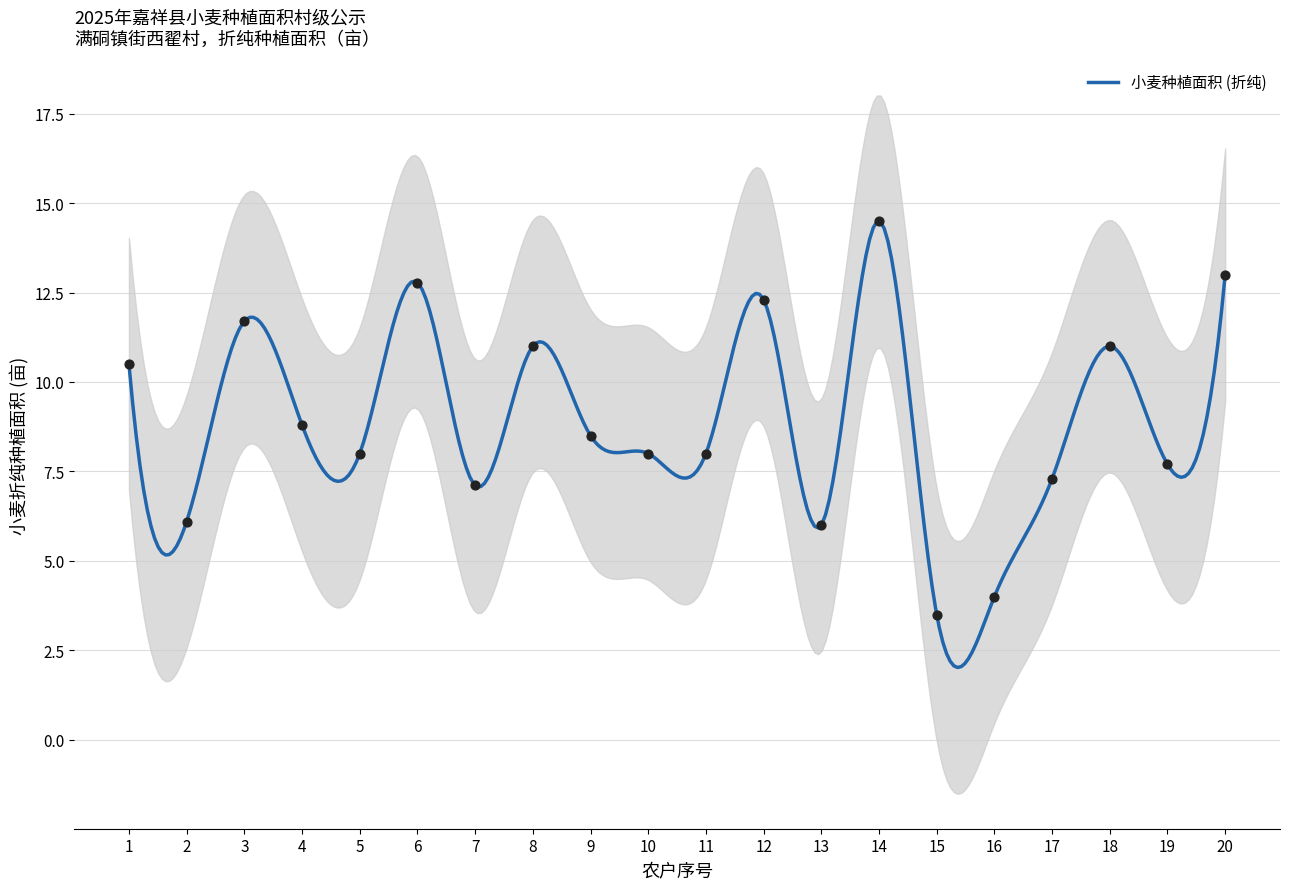

What is the change in value from 4 to 18?

+2.2